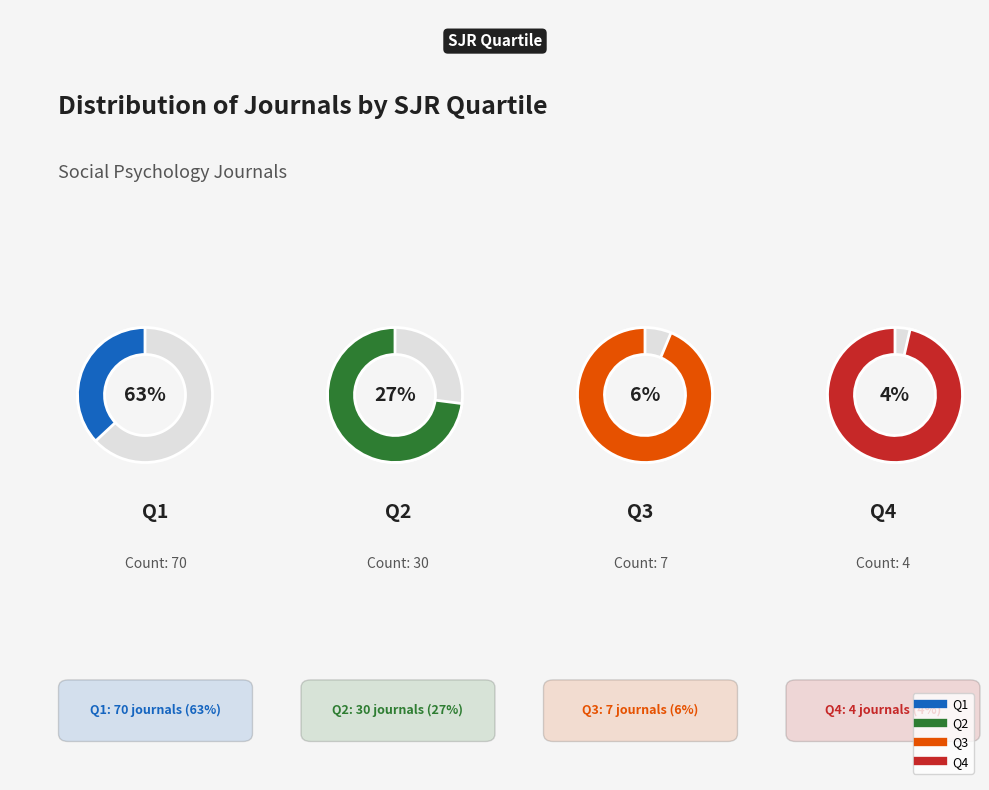

Combined, do Q3 and Q2 account for over 50%?

No